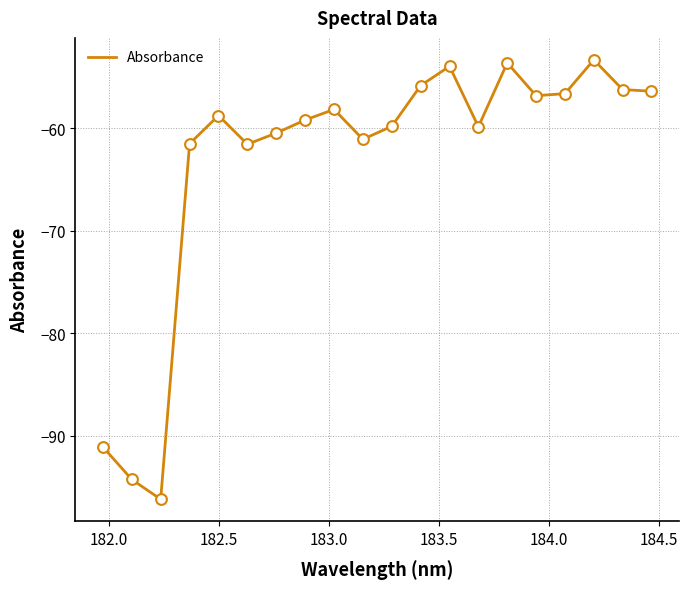

What is the difference between the maximum and minimum values?

42.9